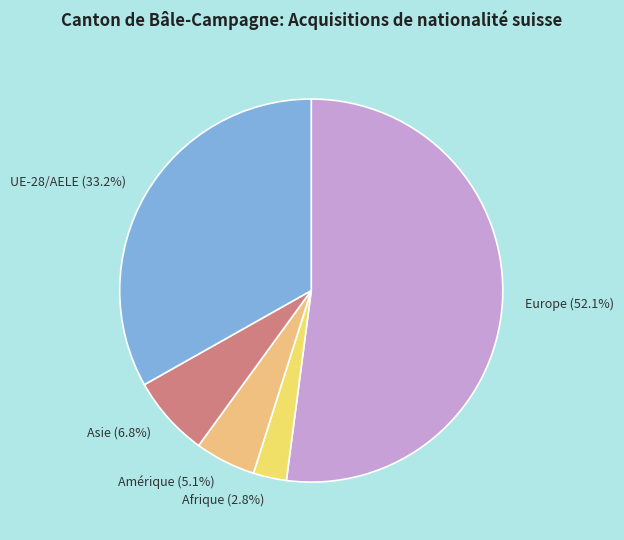

Is it true that Afrique is 11% of the pie?

False